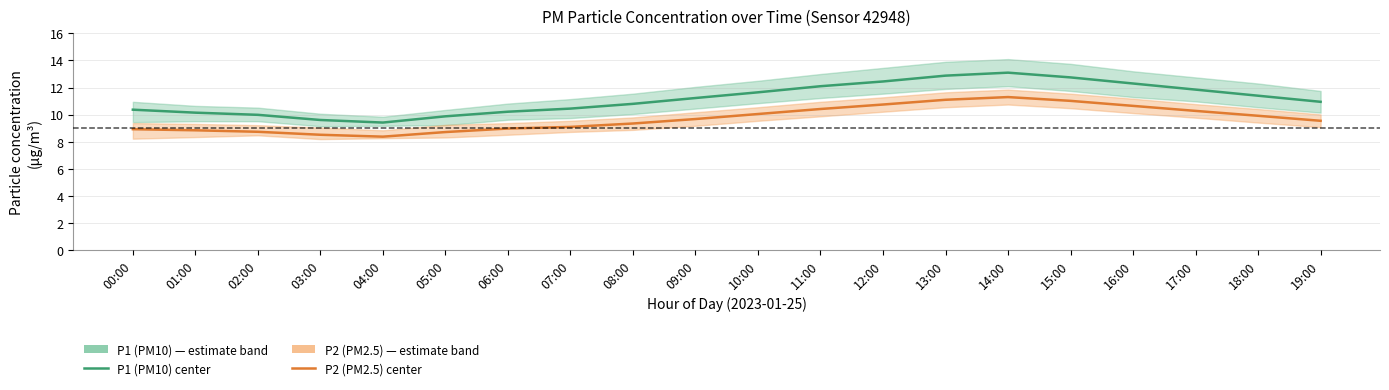

Is the value of P1 (PM10) at 18:00 greater than the value of P2 (PM2.5) at 11:00?

Yes